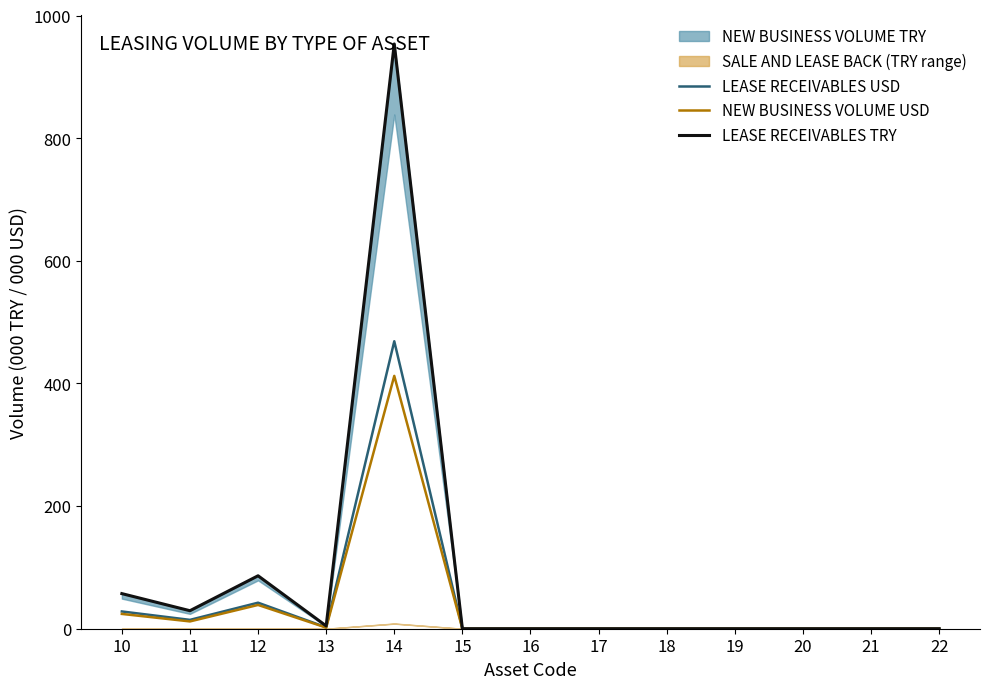

The value of LEASE RECEIVABLES USD at 16 is 213.6. True or false?

False